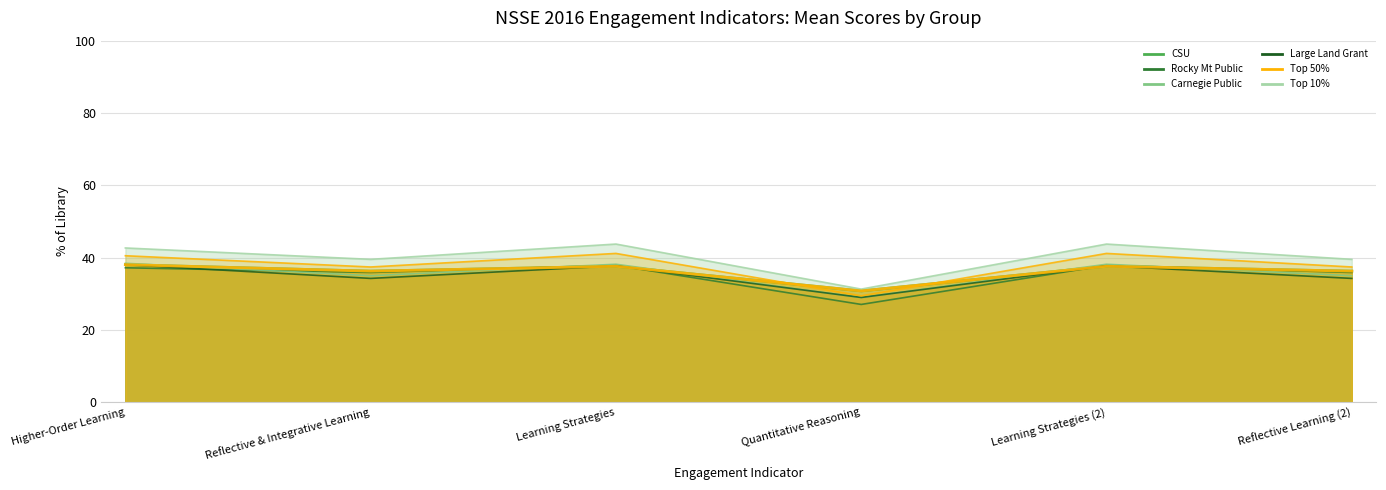

At which category does the chart reach its peak across all series?

Learning Strategies